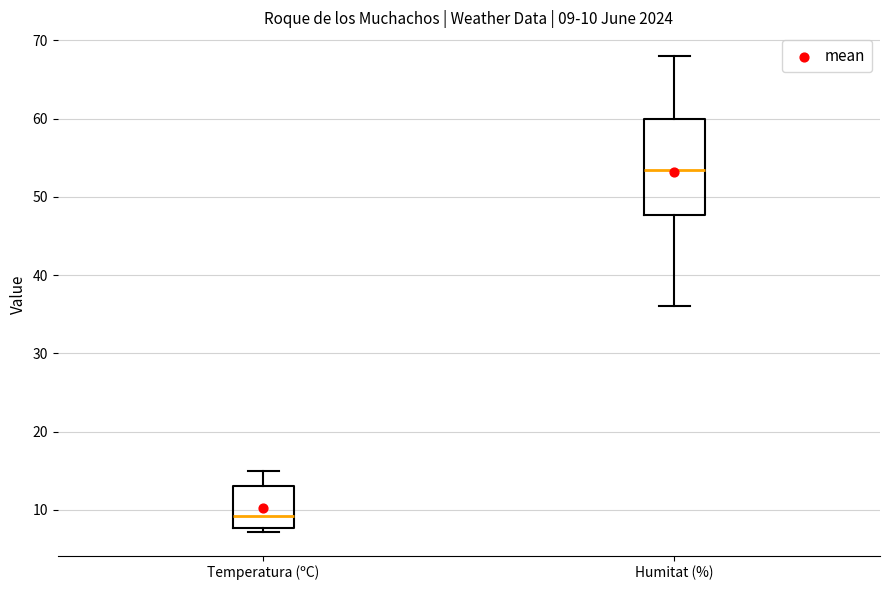

Comparing the boxes themselves (not the whiskers), which one is the tallest?

Humitat (%)